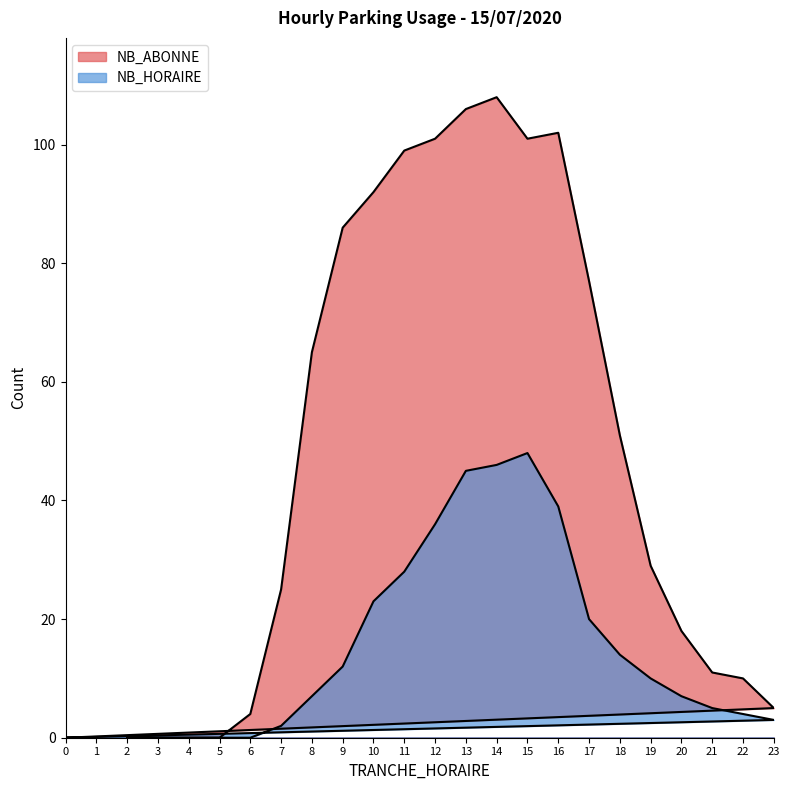

Rank the series by their average value, from lowest to highest.

NB_HORAIRE, NB_ABONNE